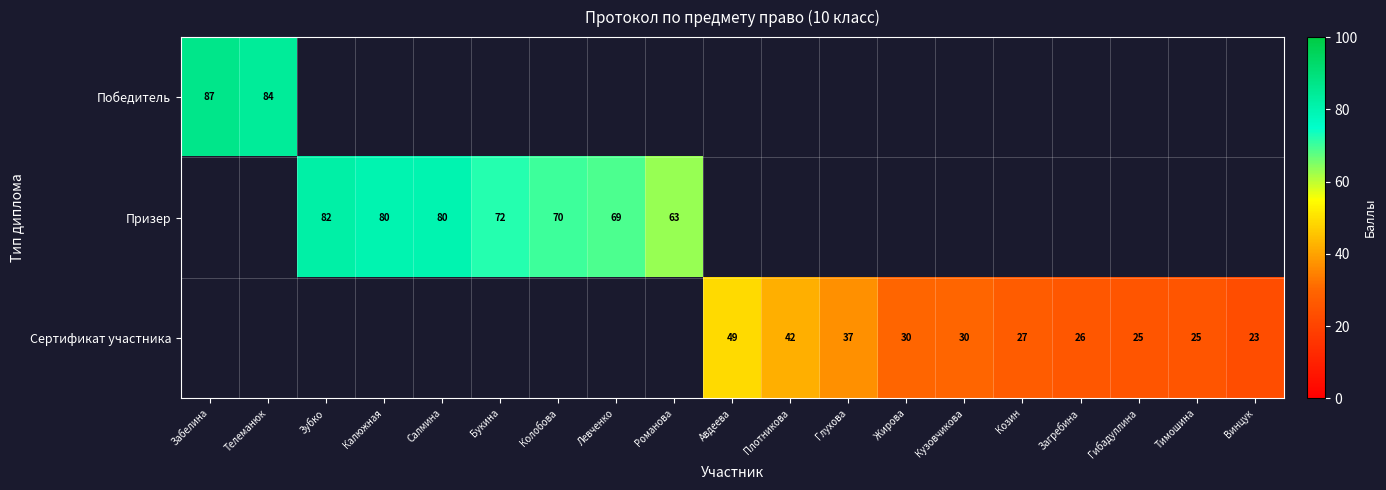

At which category does the chart reach its minimum across all series?

Винцук